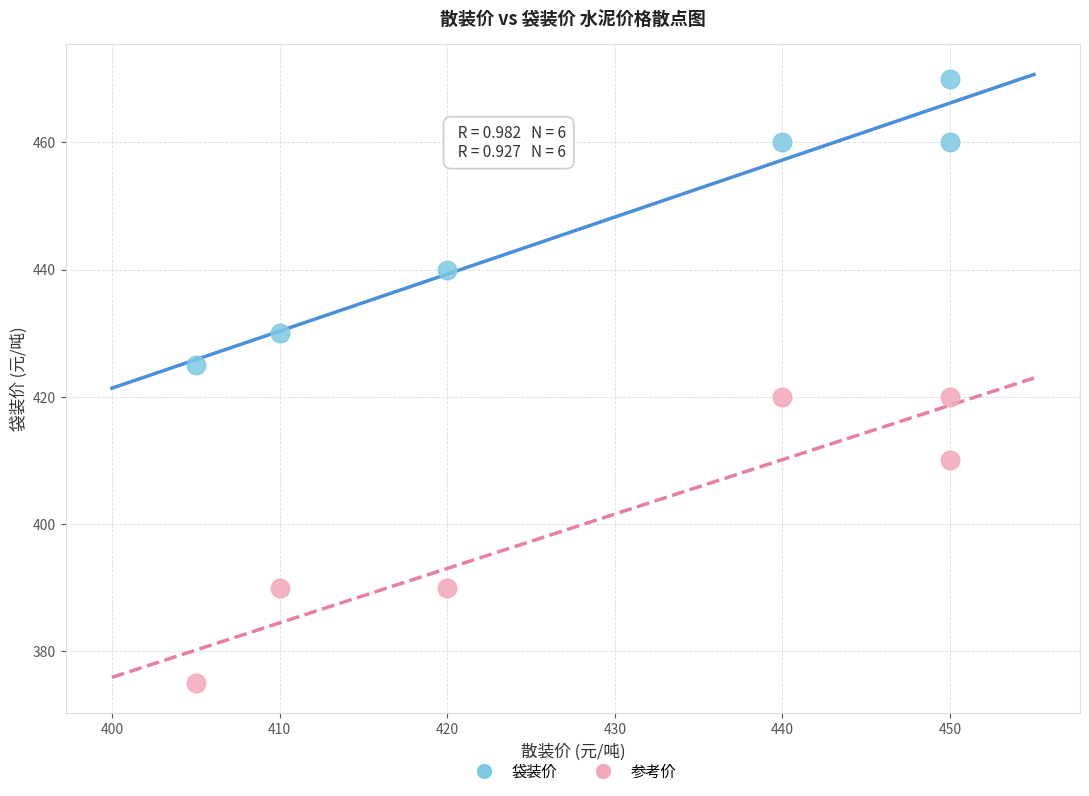

Which series reaches the minimum Y coordinate?

参考价